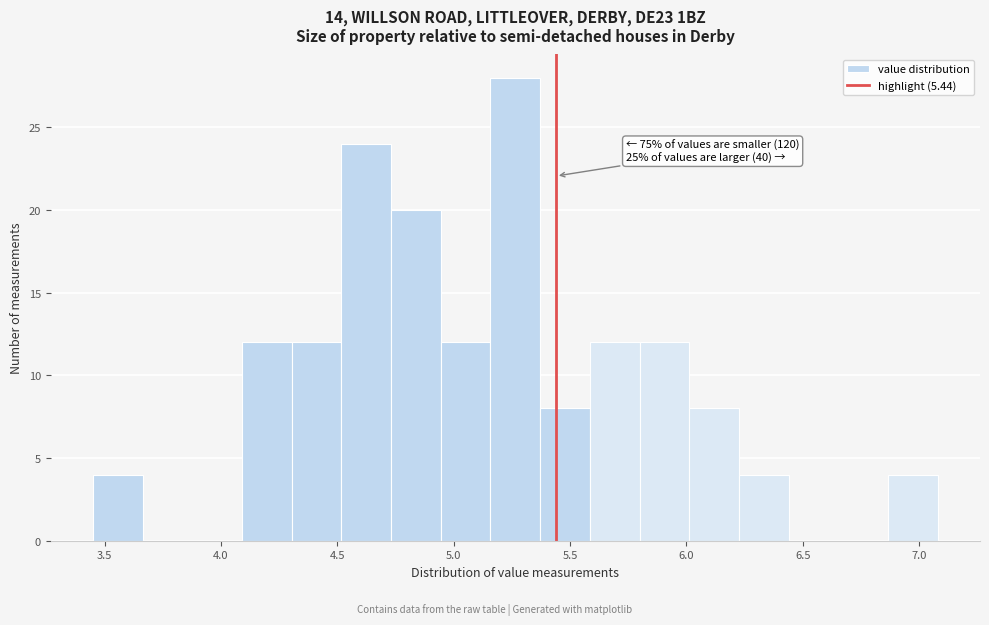

Which range on the x-axis has the tallest bar?

5.15 to 5.35